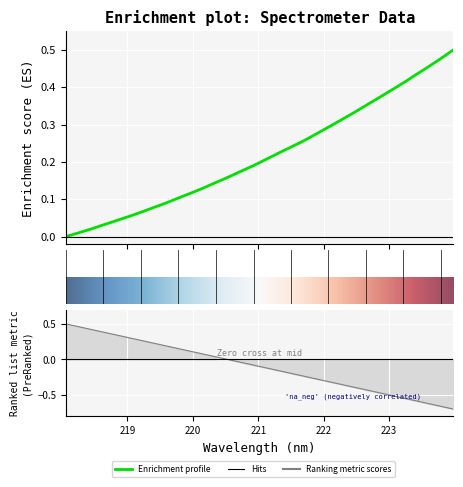

How many values exceed 0?

31